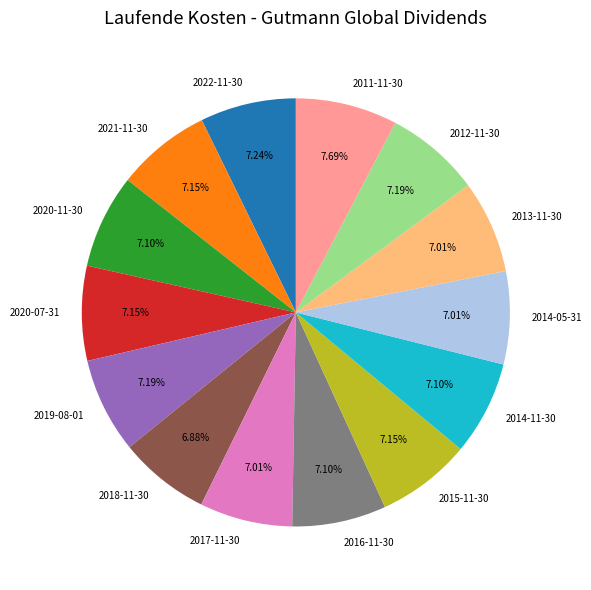

To the nearest percent, what portion does 2014-11-30 represent?

7%